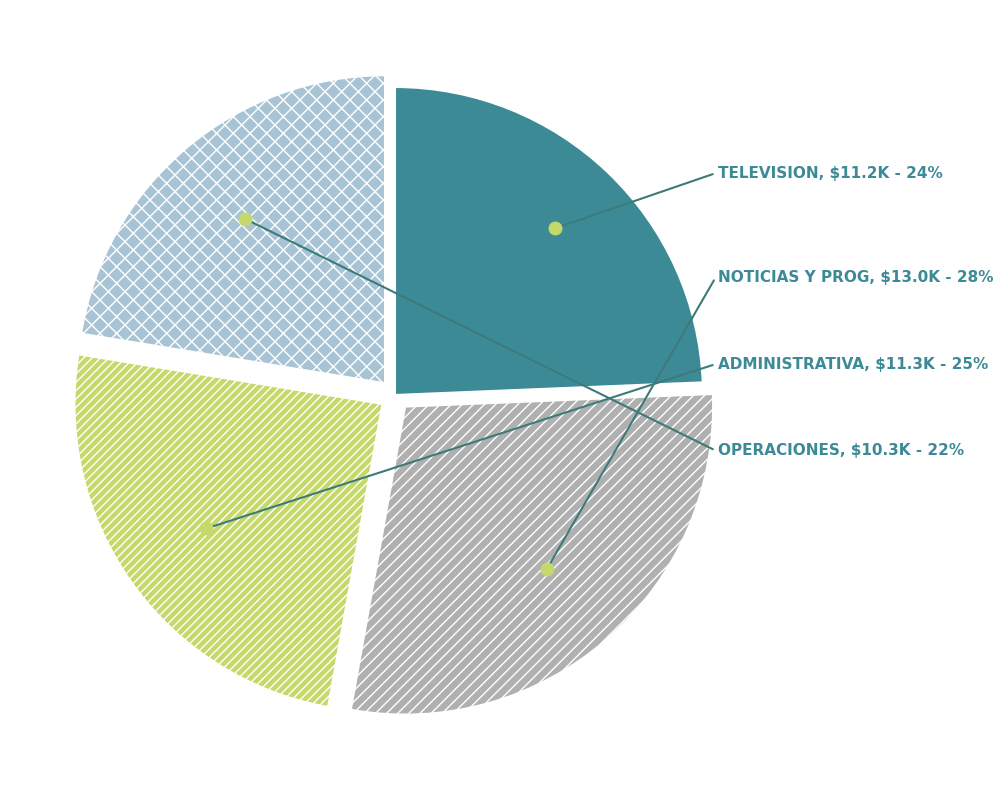

To the nearest percent, what percentage of the pie is SUBDIRECCION DE TELEVISION?

24%